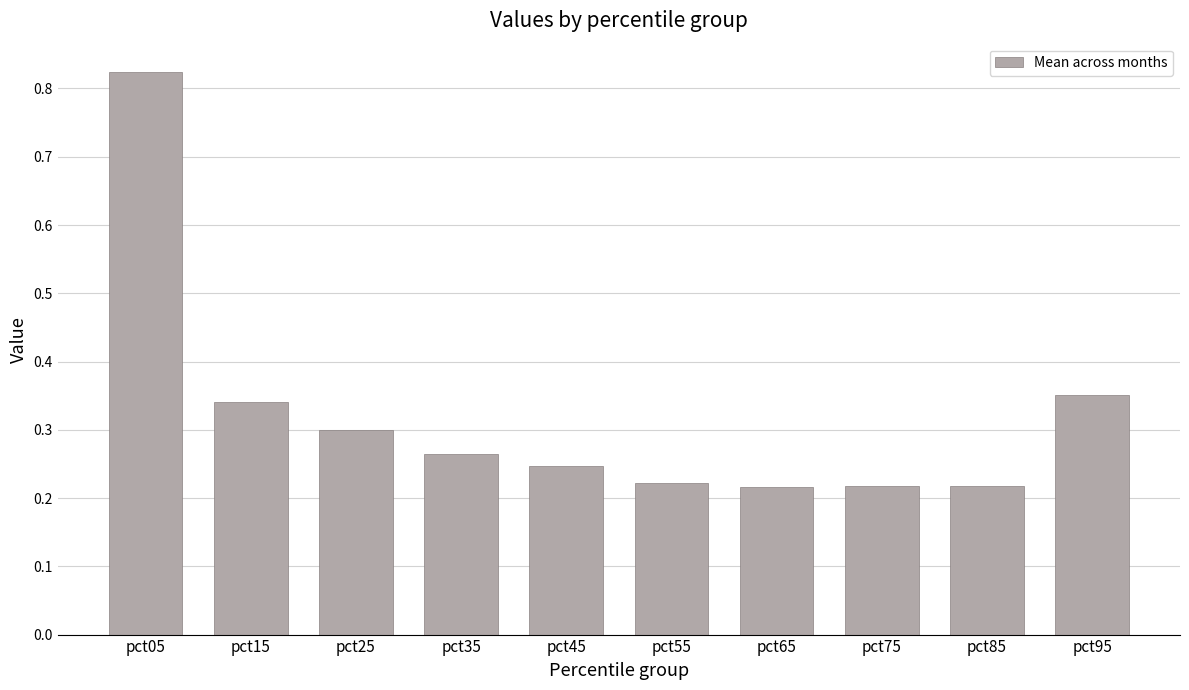

What is the difference between the maximum and second lowest values?

0.6